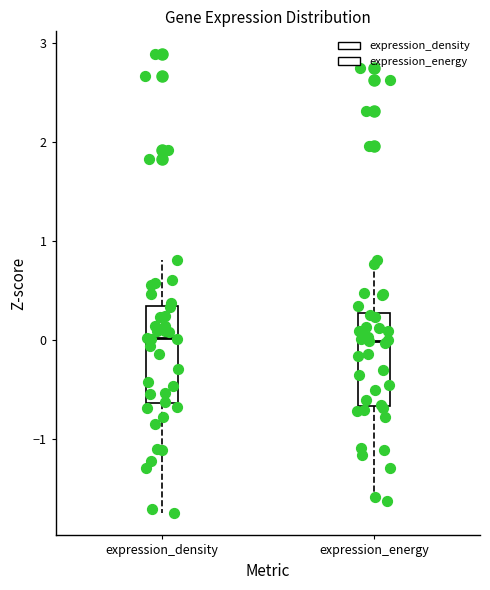

Reading left to right, read every box against the y-axis: the position of its median line, the range the box covers, and the ends of its whiskers. The values are not printed on the chart, so give them approximately, as read against the axis.

expression_density: median 0.0, box -0.6 to 0.3, whiskers -1.7 to 0.8
expression_energy: median 0.0, box -0.7 to 0.3, whiskers -1.6 to 0.8